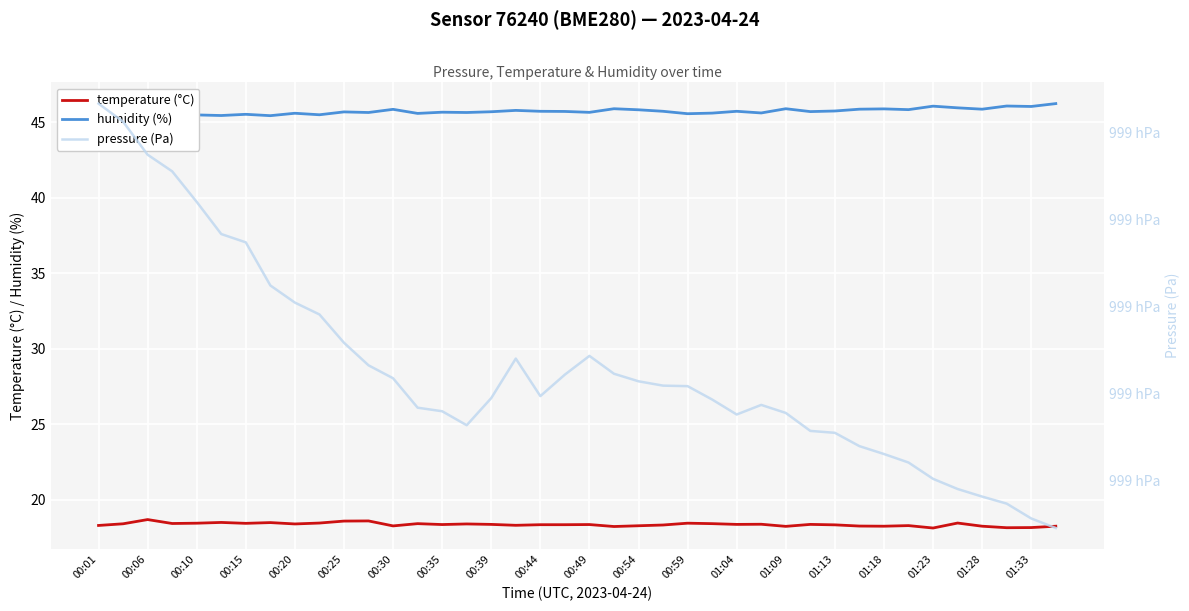

What are all the series names shown in the legend?

temperature (°C), humidity (%), pressure (Pa)